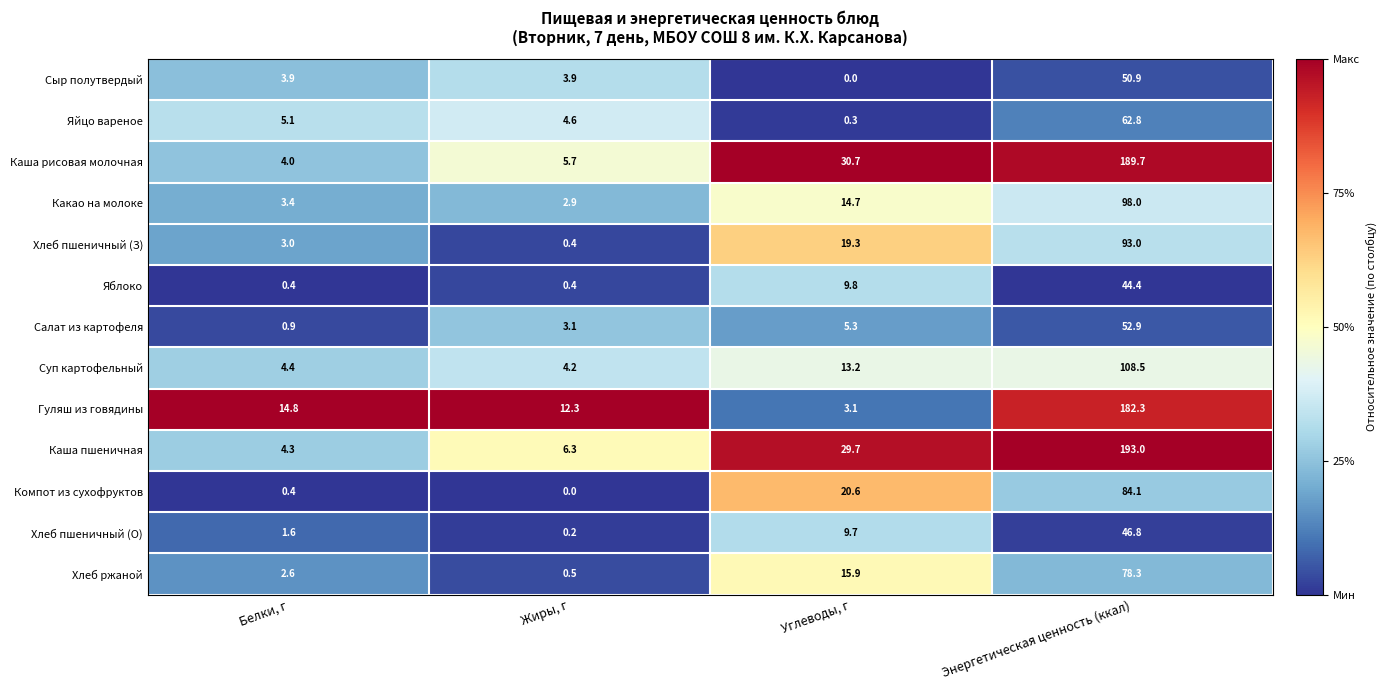

Between Белки, г and Углеводы, г, which series saw the biggest shift?

Каша рисовая молочная